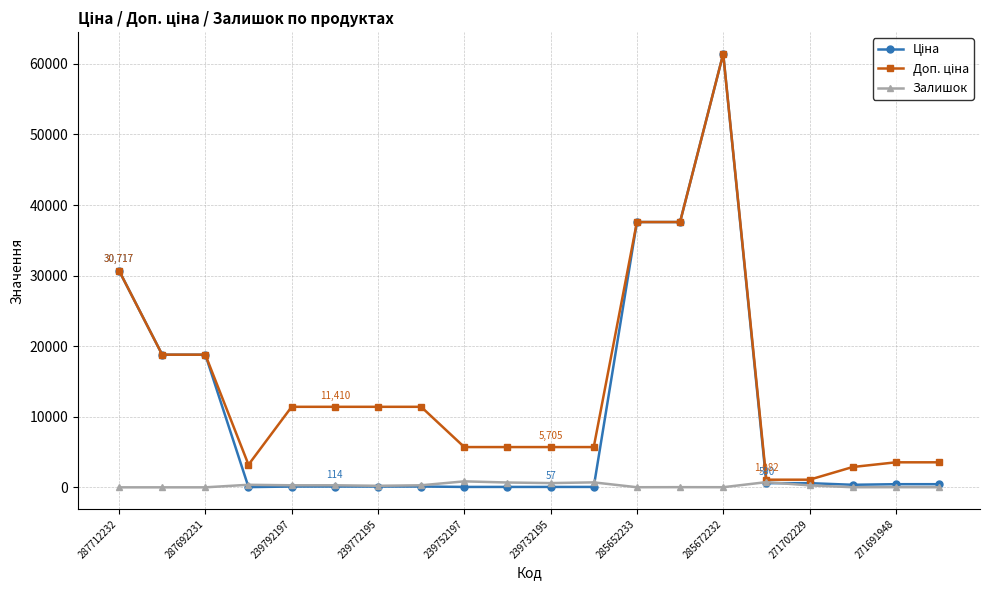

How many categories are shown in the chart?

20